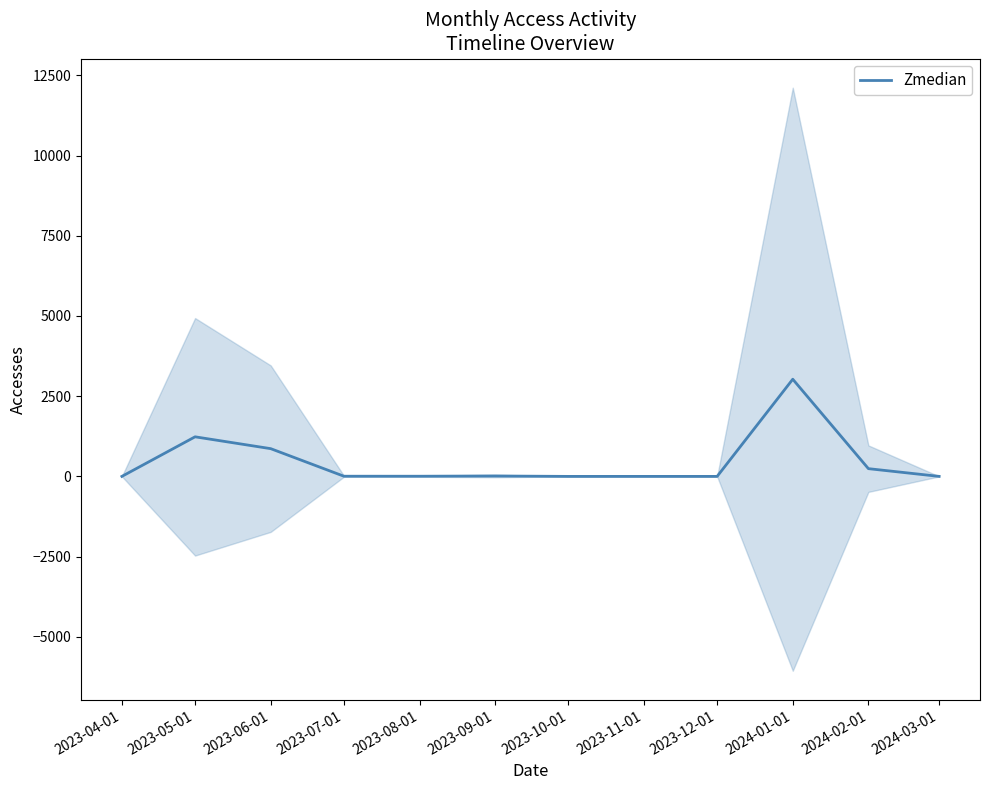

How many positive values are there?

10